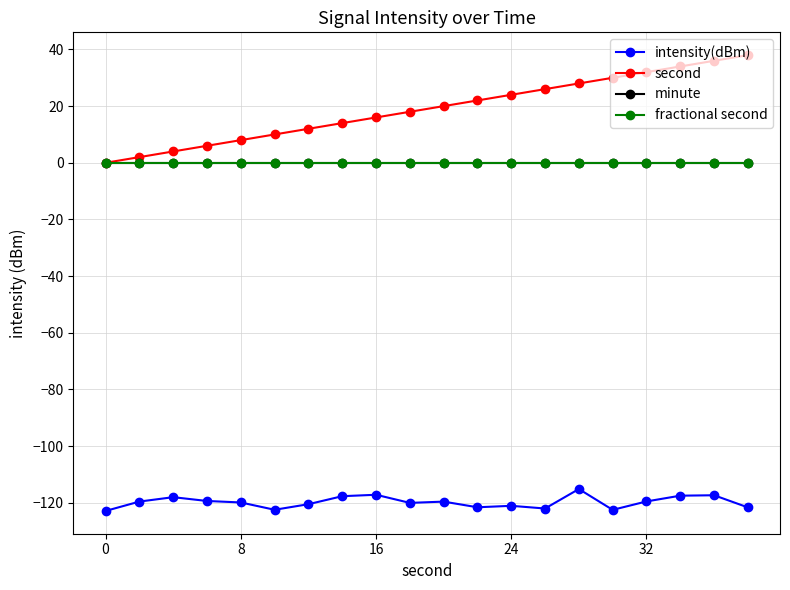

Which series has the largest range (max minus min)?

second